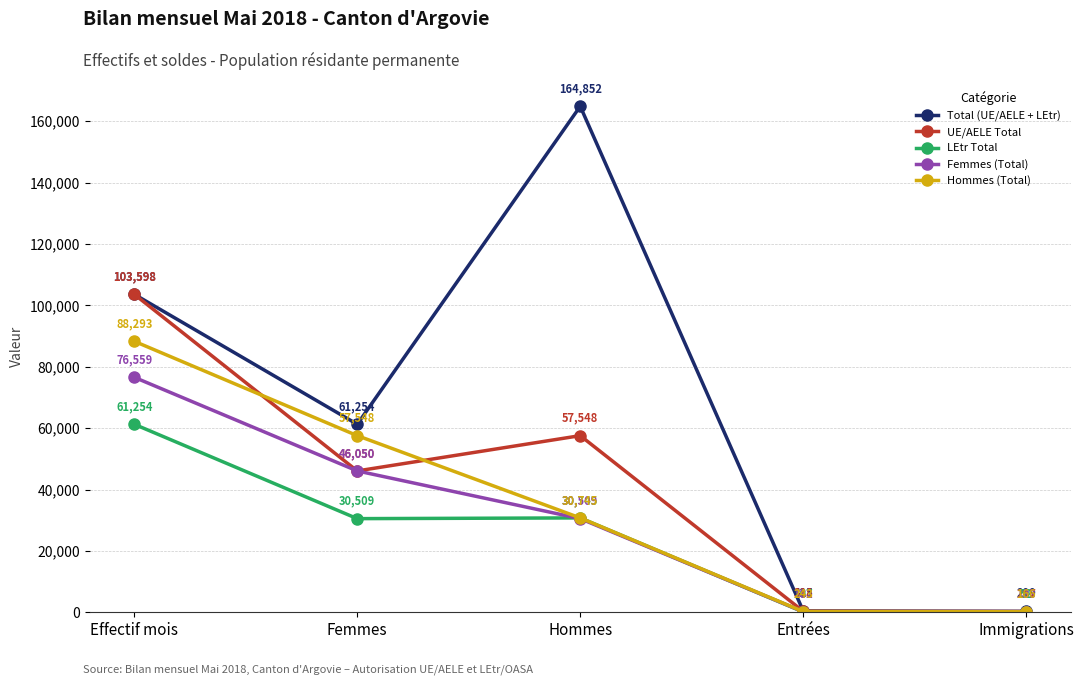

Is it true that Femmes (Total) equals 134804 at Effectif mois?

False